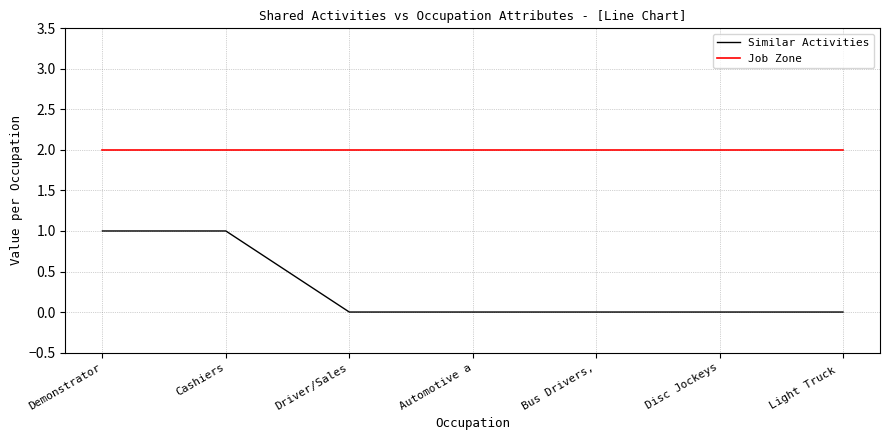

True or false: Similar Activities and Job Zone intersect in this chart.

False